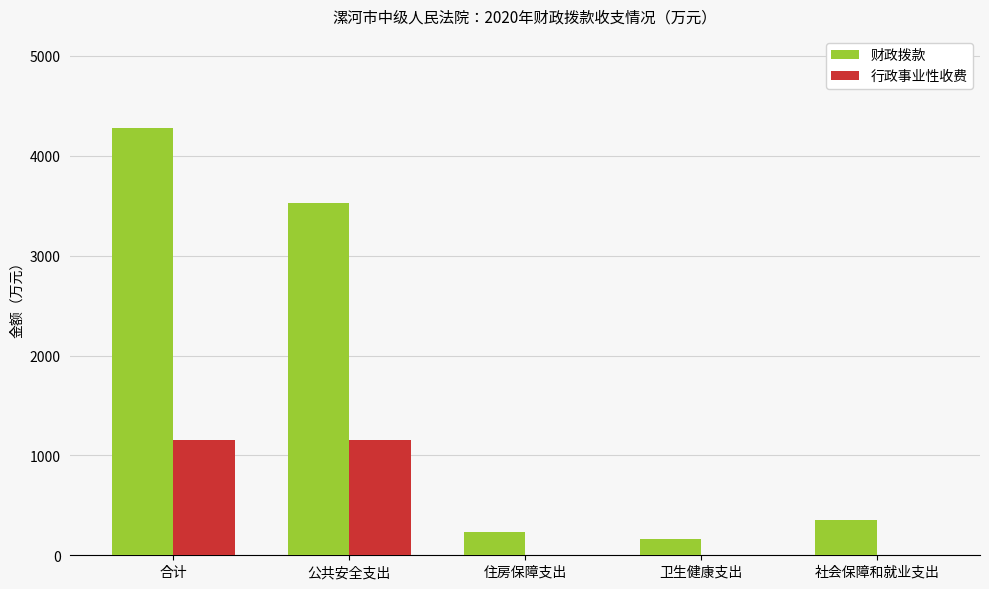

Which series has the widest spread of values?

财政拨款